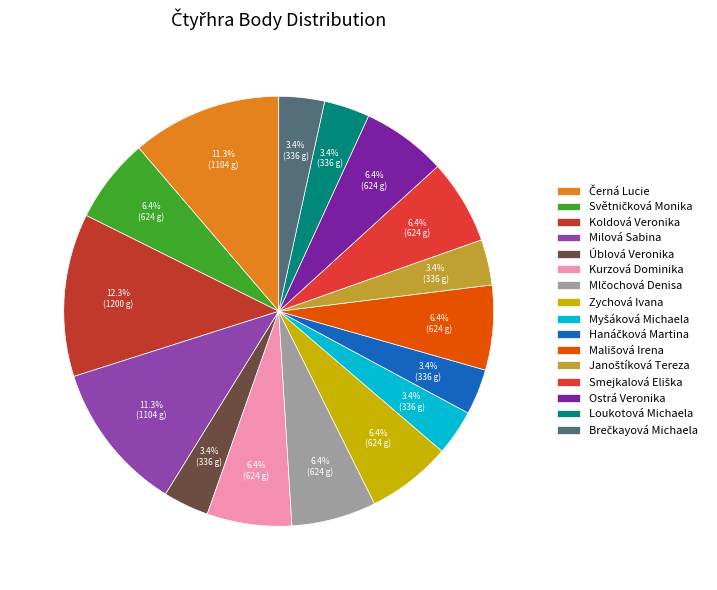

What percentage is the Úblová Veronika slice, to the nearest percent?

3%